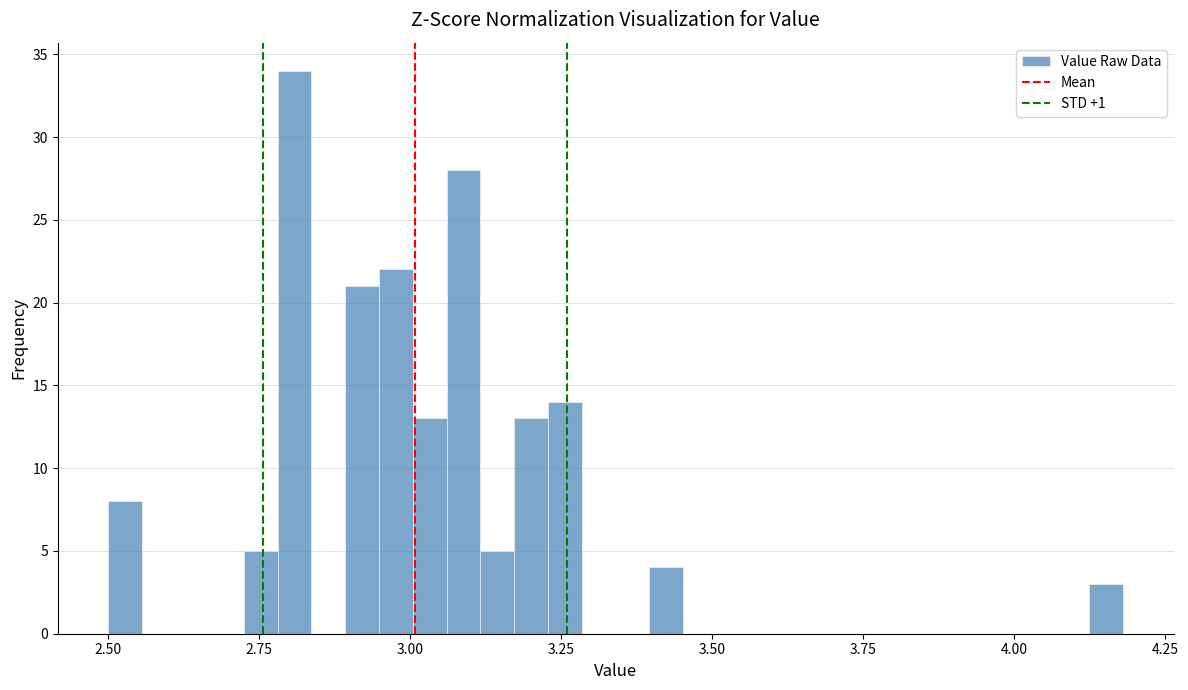

Read against the x-axis, roughly where is the centre of the tallest bar?

2.80